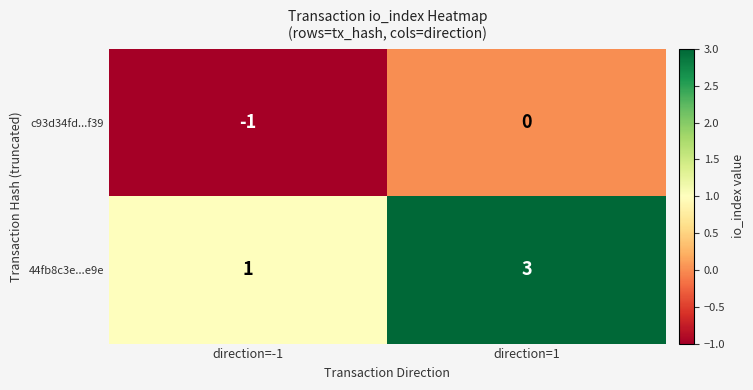

At which category is the sum across all series the highest?

direction=1